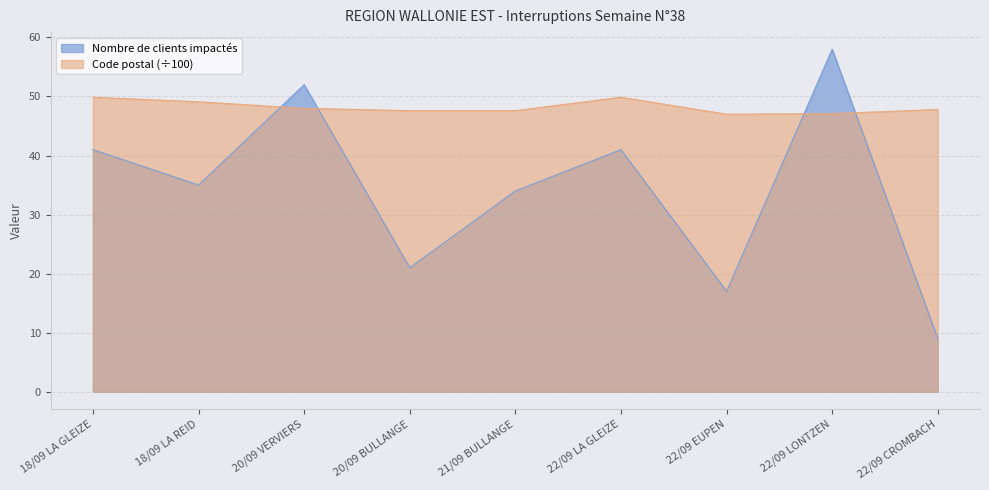

After their last crossing, which series has the higher values: Code postal or Nombre de clients impactés?

Code postal